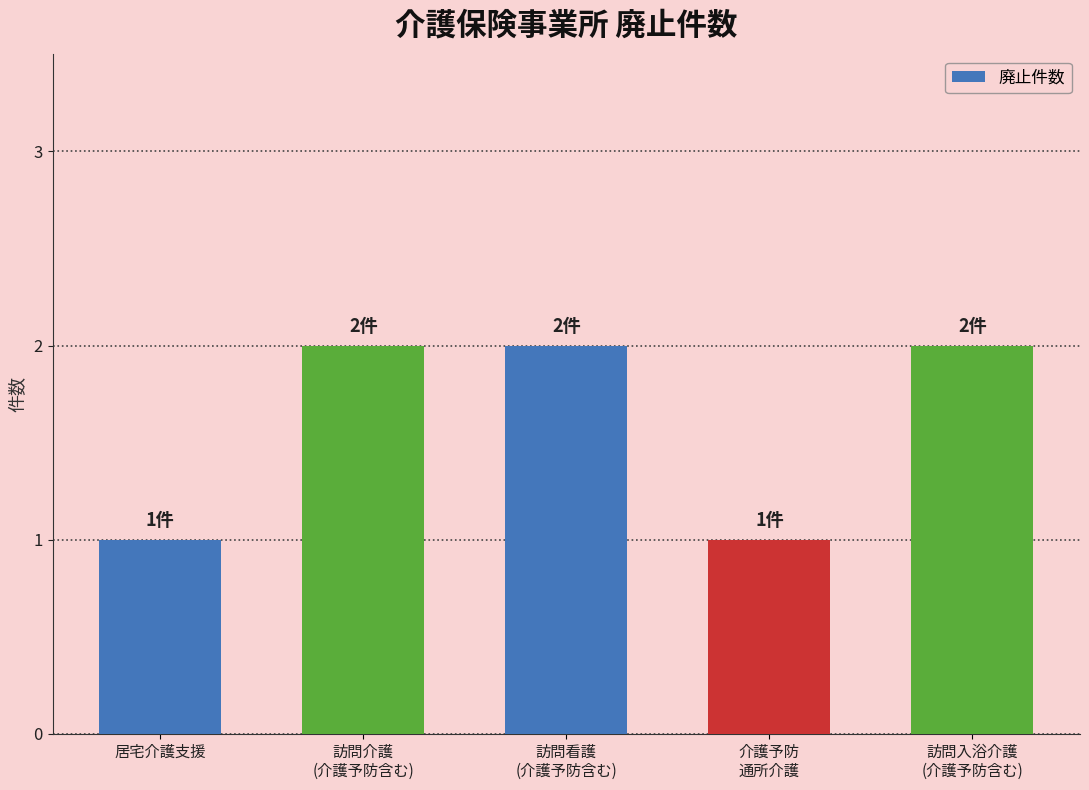

What is the greatest value displayed?

2